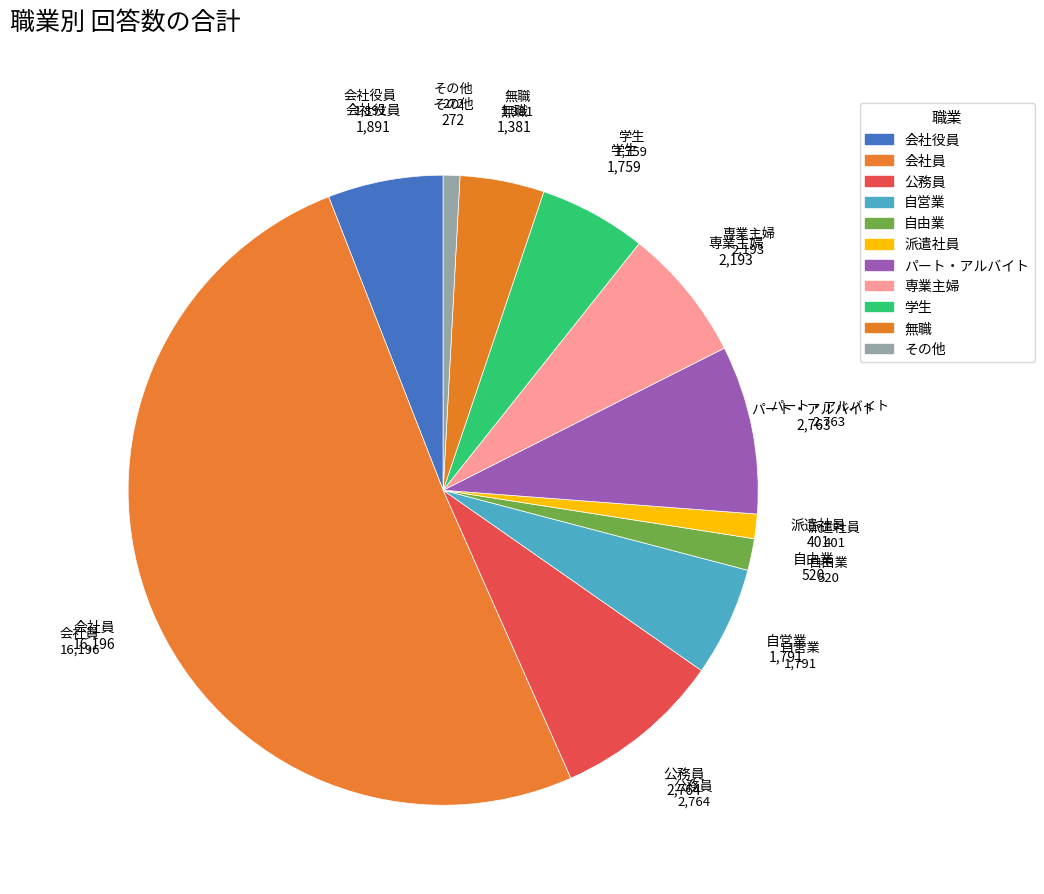

Which slice represents more than half of the pie?

会社員